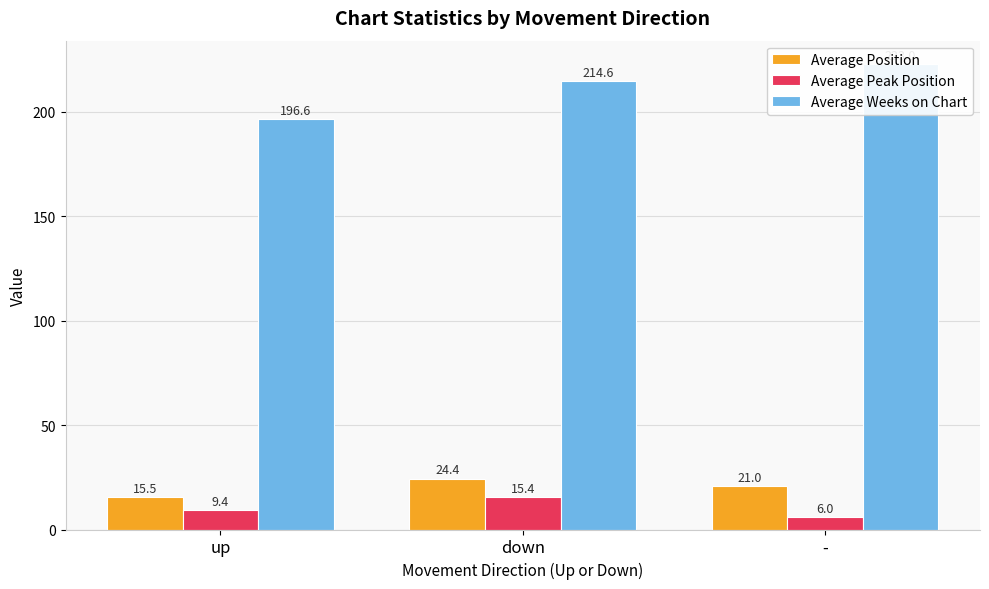

Reading right to left, what are all the values shown in this chart?

Average Position: -=21.0	down=24.4	up=15.5
Average Peak Position: -=6.0	down=15.4	up=9.4
Average Weeks on Chart: -=223.0	down=214.6	up=196.6